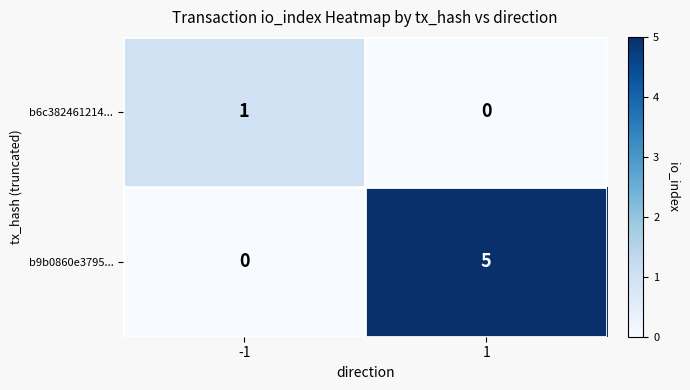

Which series has the largest range (max minus min)?

b9b0860e3795...